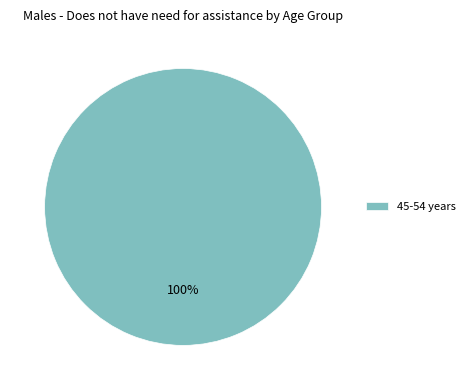

Is it true that 45-54 years is 100% of the pie?

True